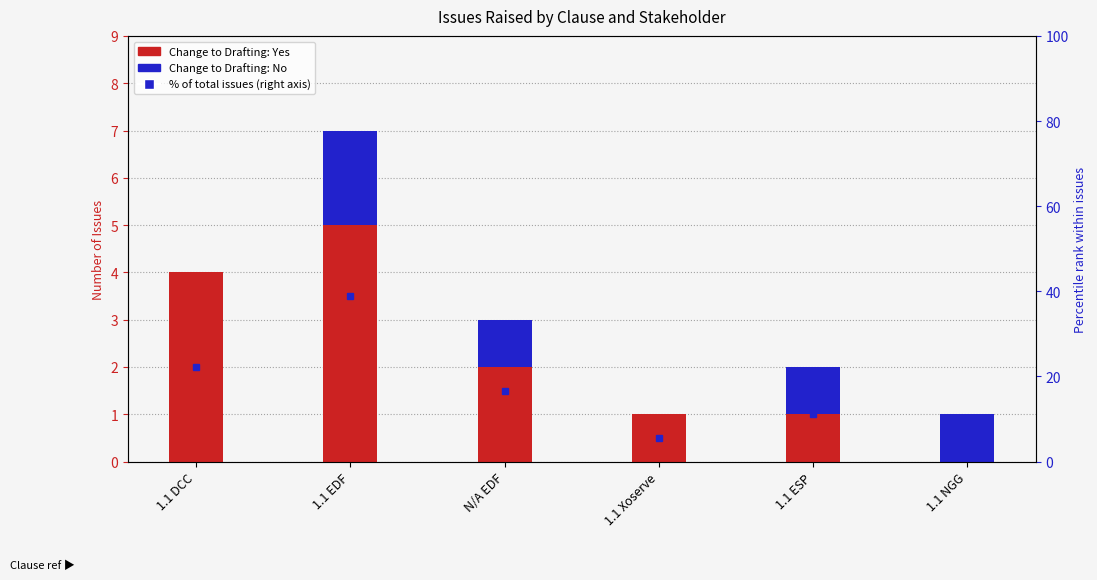

What is the total value across all series at 1.1 ESP?

13.1